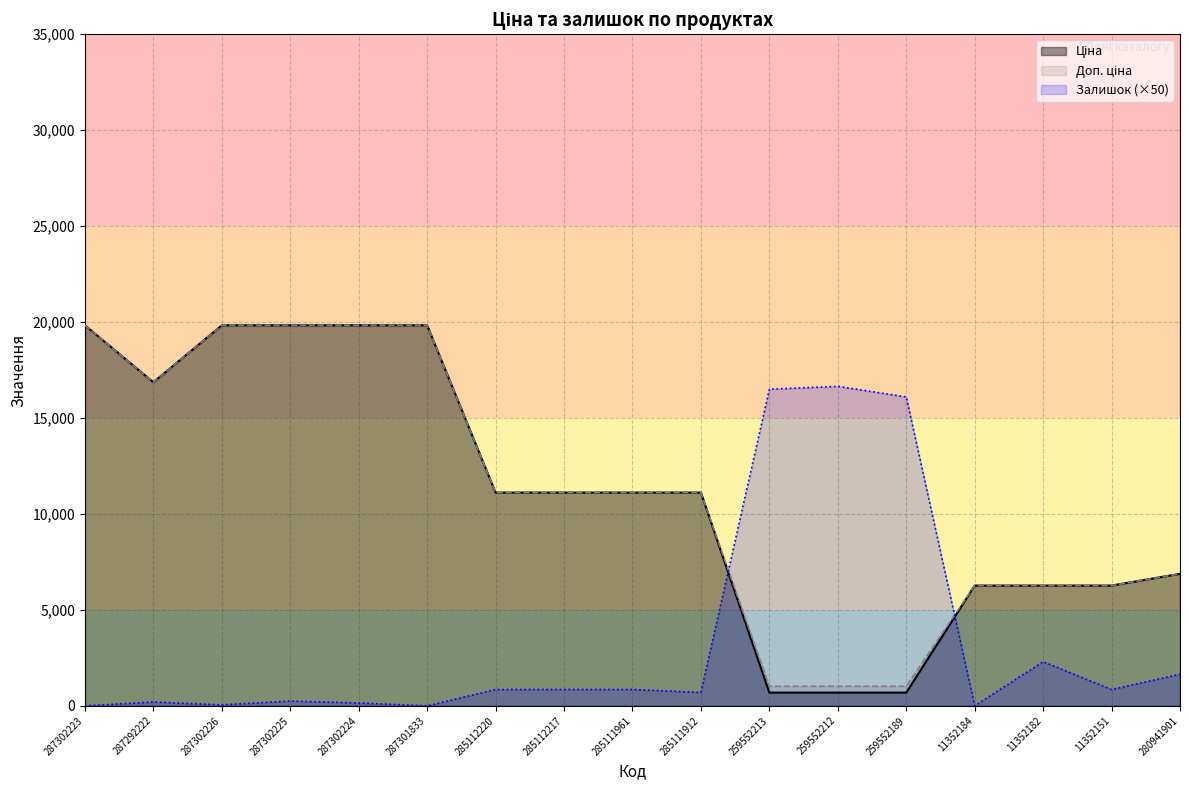

What is the label of the 11th point from the right?

285112220